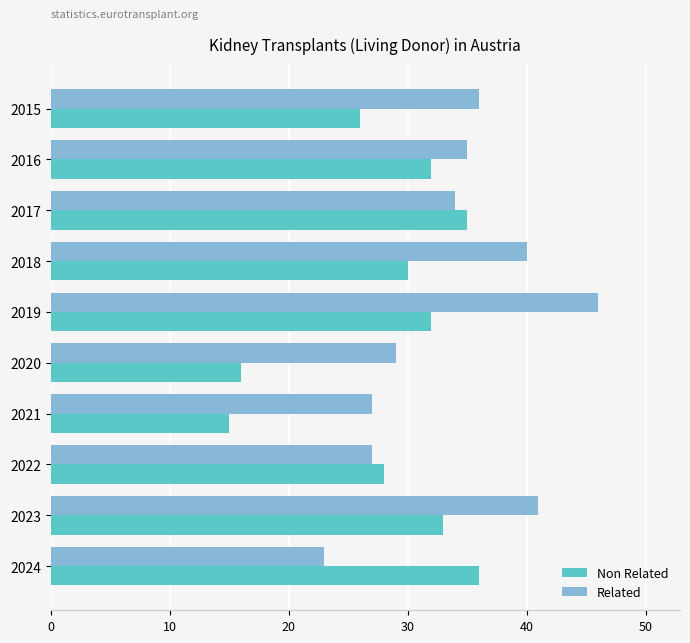

What is the difference between the Non Related values at 2016 and 2017?

3